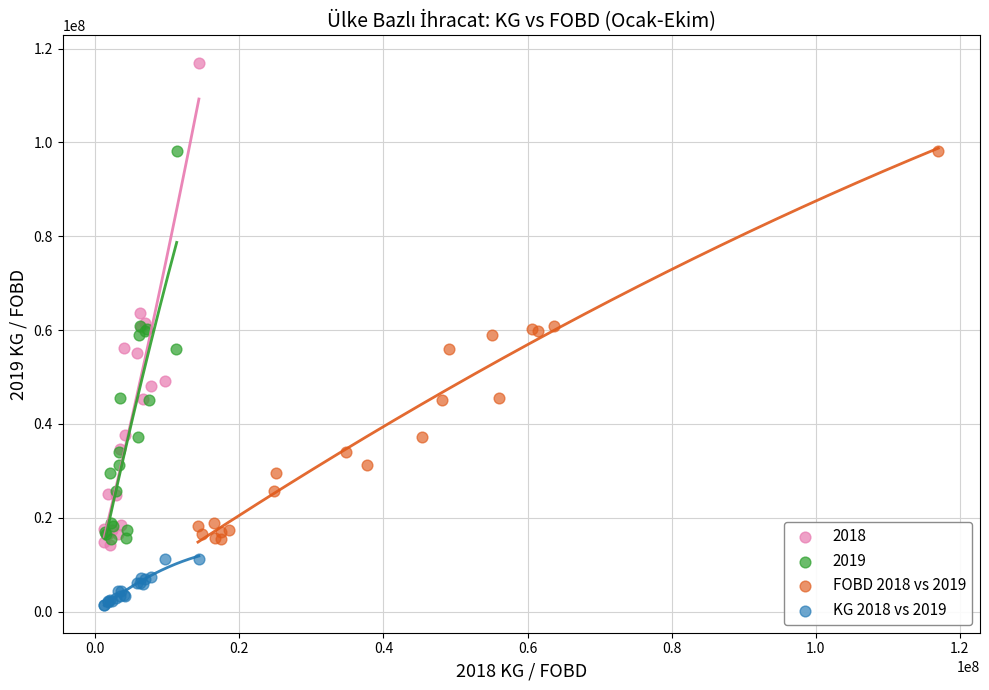

Which series has the widest spread of Y values?

2018